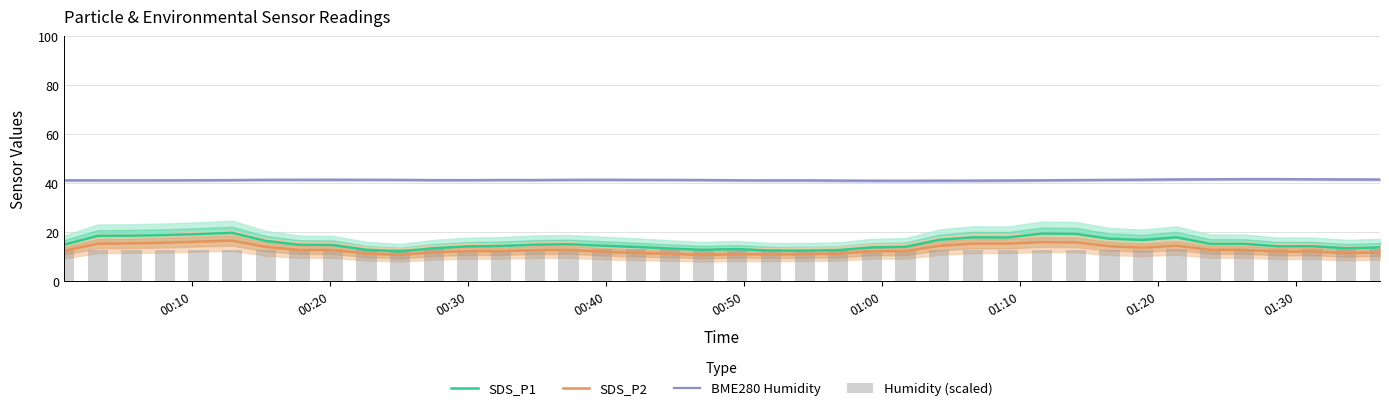

True or false: SDS_P2 and BME280 Humidity intersect in this chart.

False